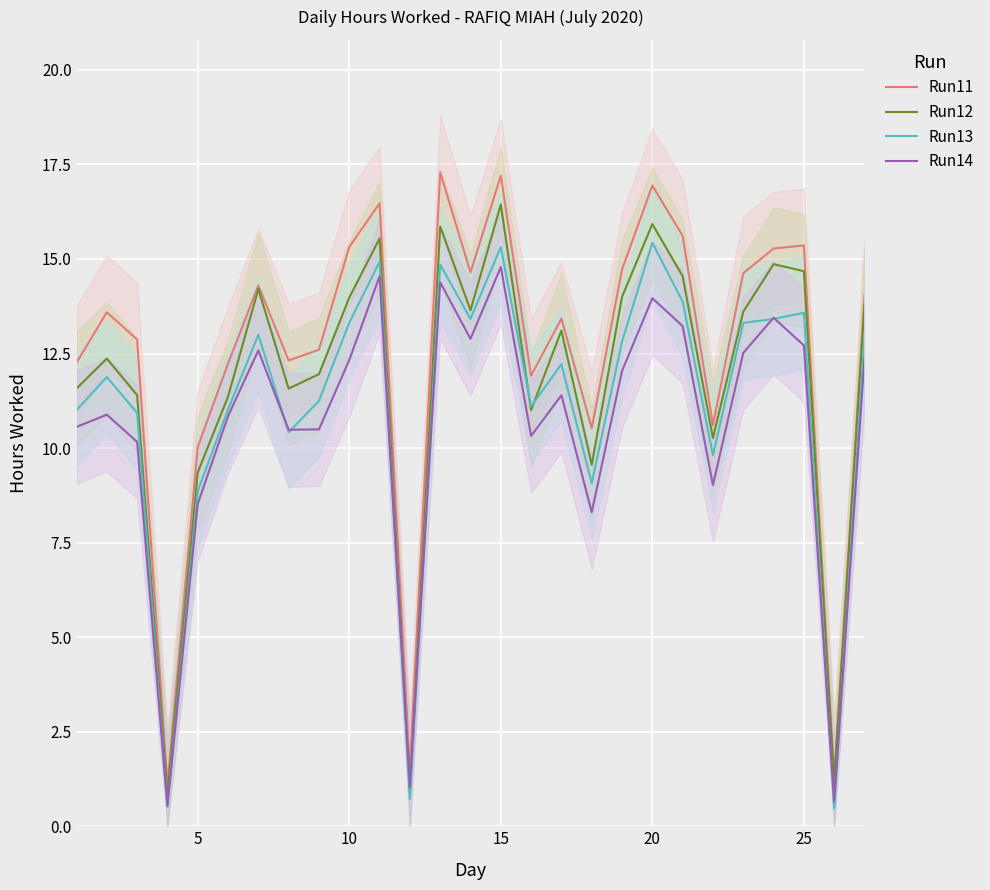

What is the maximum value for Run11?

17.3